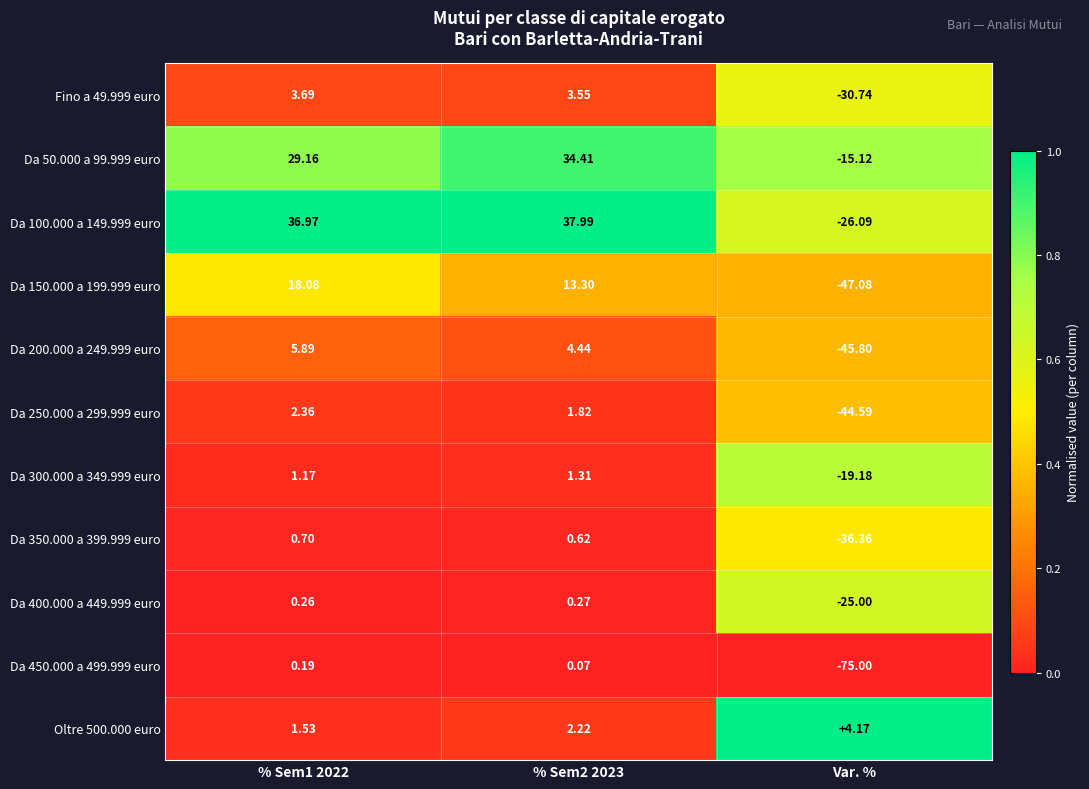

Is the value of Oltre 500.000 euro at % Sem1 2022 greater than the value of Da 100.000 a 149.999 euro at % Sem2 2023?

No